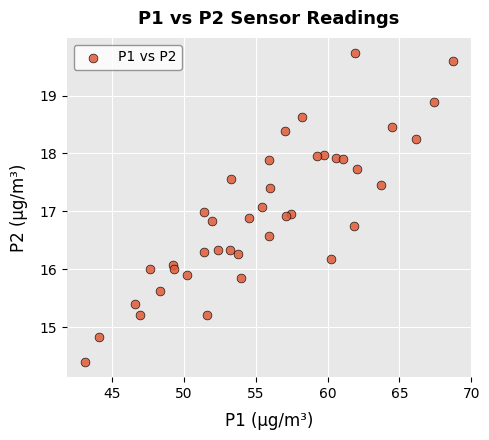

What is the range of Y values (max minus min)?

5.3